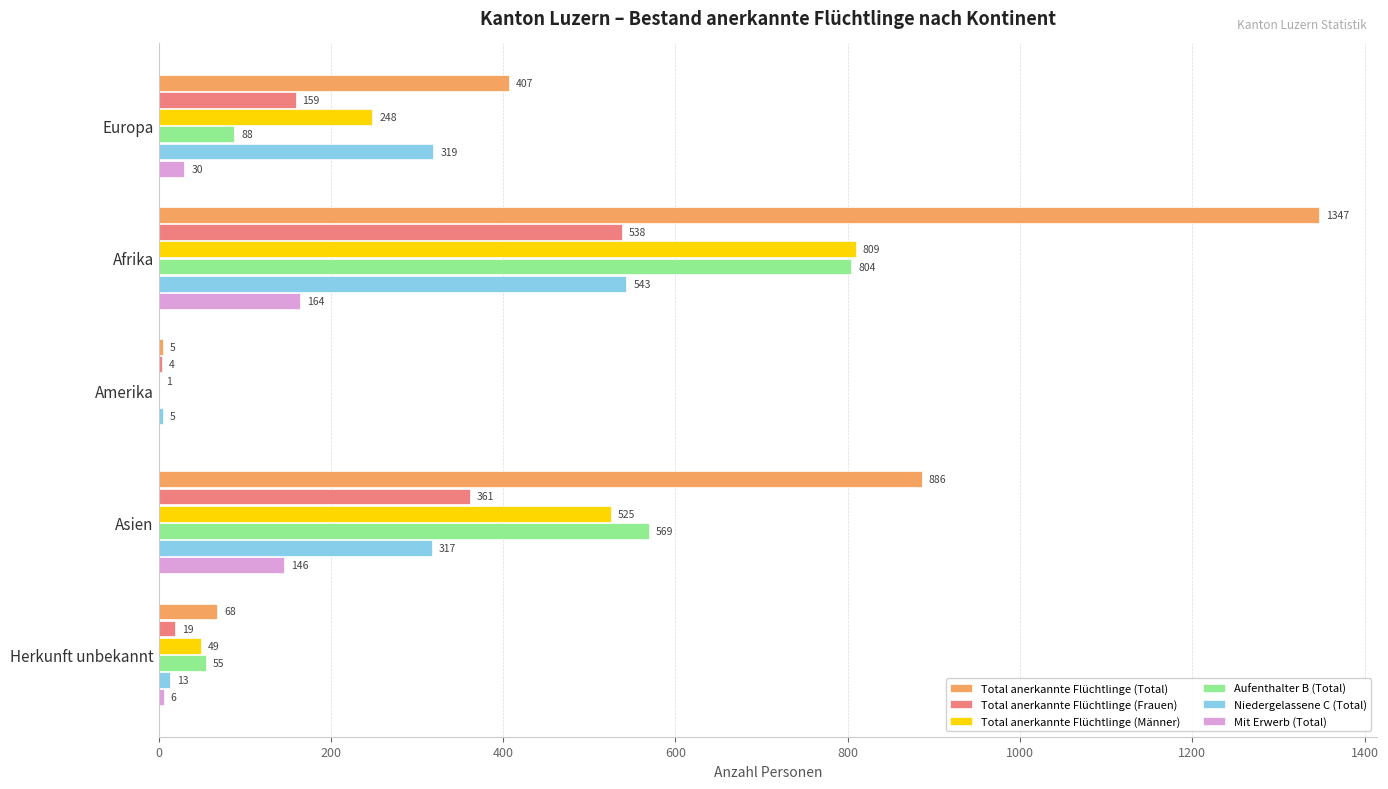

Between Asien and Herkunft unbekannt, which series saw the biggest shift?

Total anerkannte Flüchtlinge (Total)